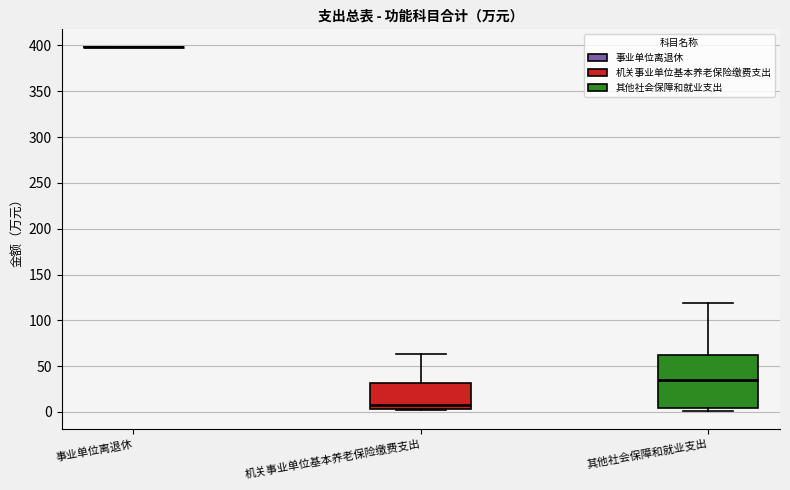

Reading left to right, read every box against the y-axis: the position of its median line, the range the box covers, and the ends of its whiskers. The values are not printed on the chart, so give them approximately, as read against the axis.

事业单位离退休: box collapsed to a line at 400, whiskers 400 to 400
机关事业单位基本养老保险缴费支出: median 10, box 5 to 30, whiskers 0 to 65
其他社会保障和就业支出: median 35, box 5 to 65, whiskers 0 to 120